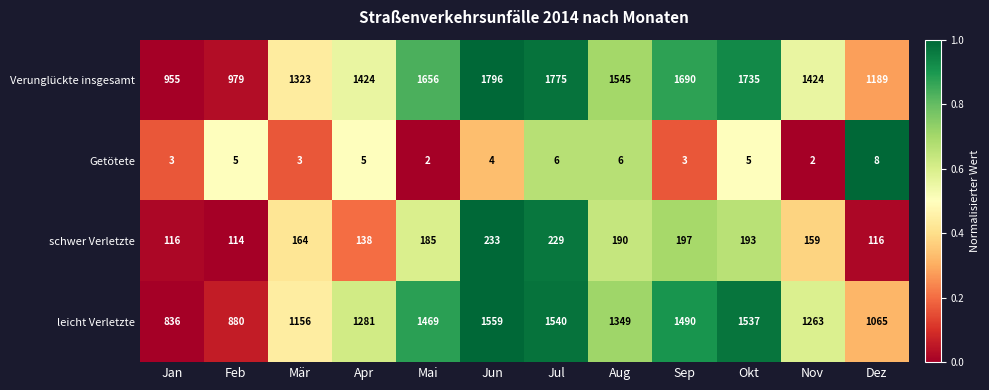

Which series has the largest total across all categories?

Verunglückte insgesamt